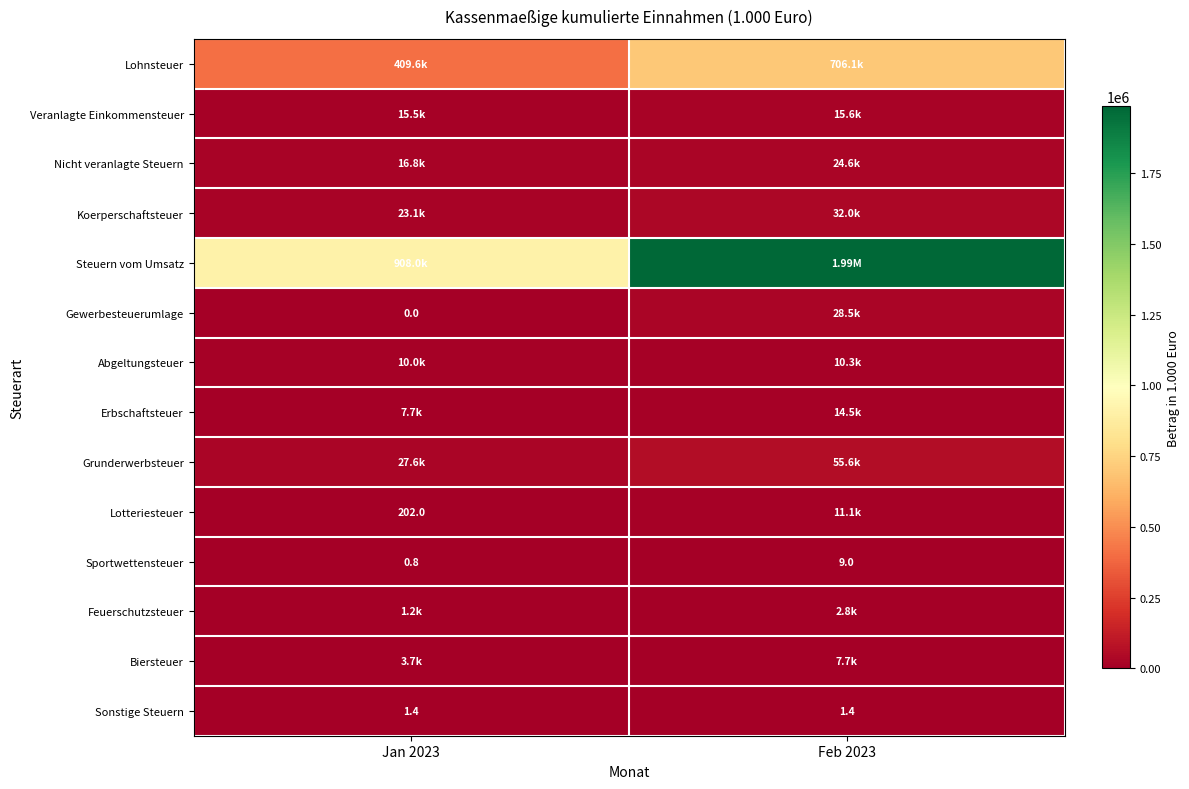

What is the spread (max minus min) of values at Jan 2023?

908030.1